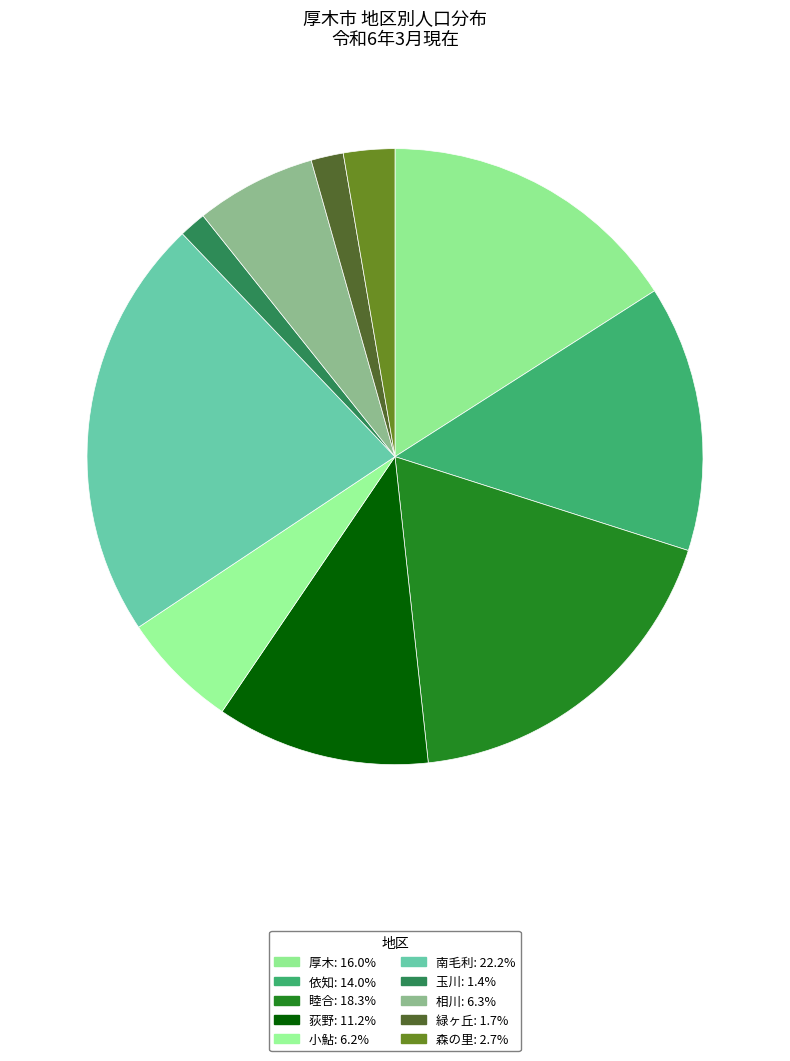

Count the number of slices in the pie.

10